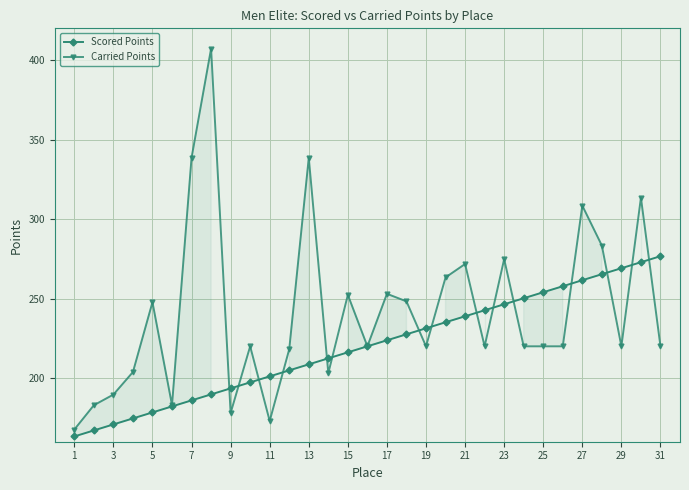

What is the approximate value of Carried Points at 11?

173.0